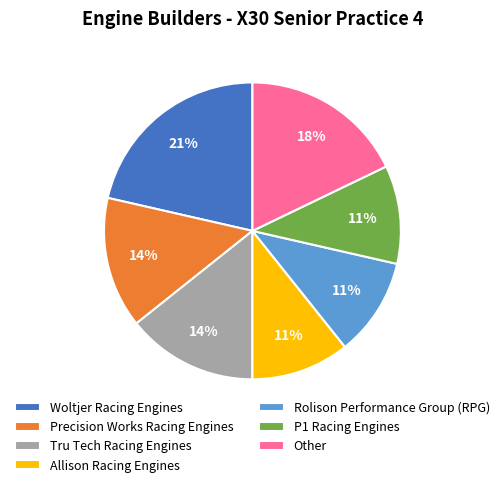

What percentage is the P1 Racing Engines slice, to the nearest percent?

11%